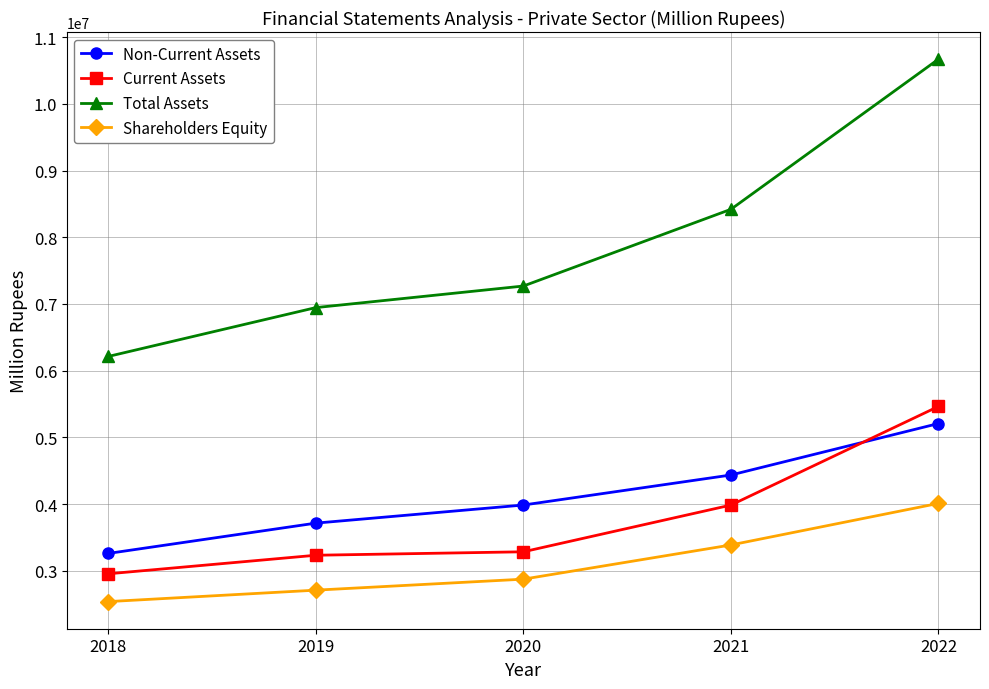

Rank the series by their maximum value, from lowest to highest.

Shareholders Equity, Non-Current Assets, Current Assets, Total Assets